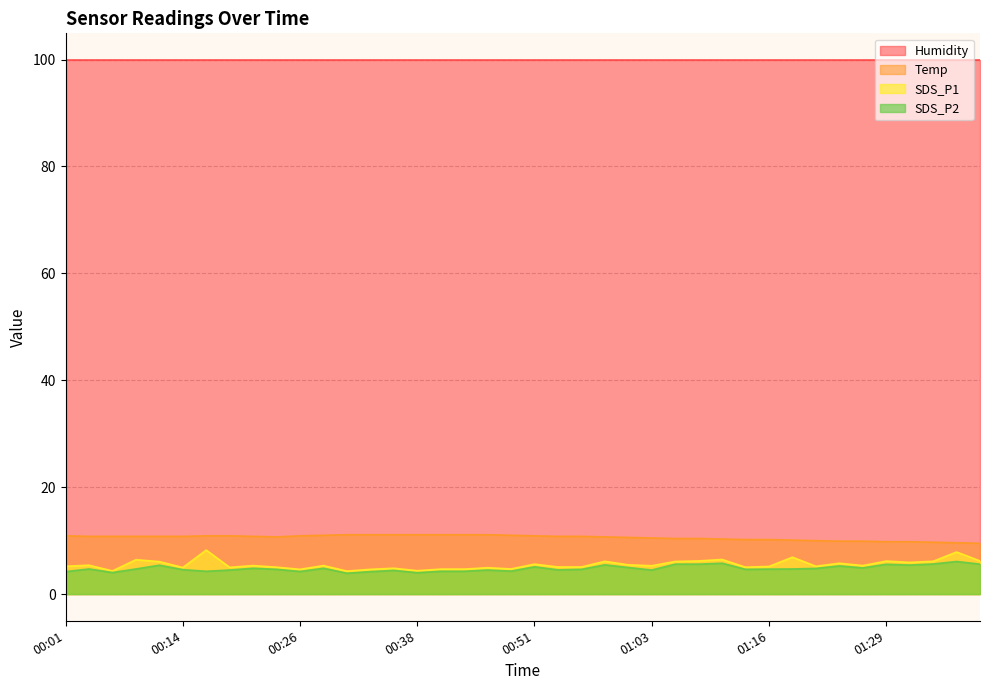

How many values in the Temp series exceed 10?

32